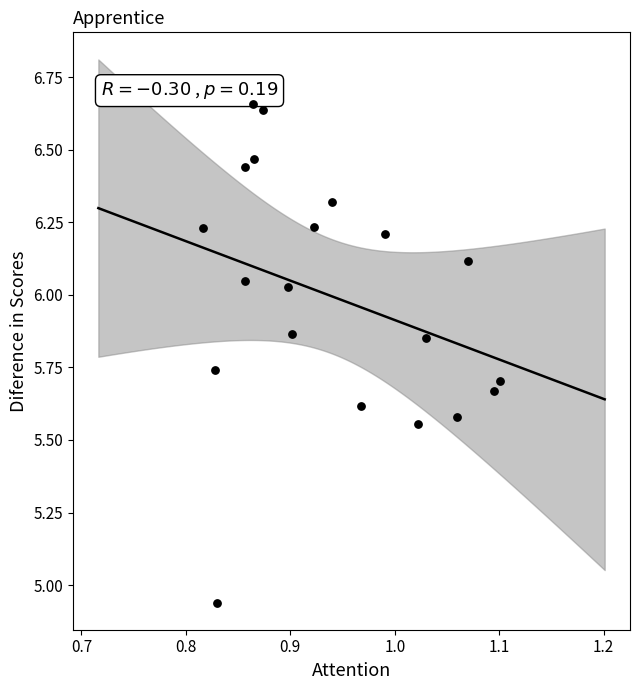

What is the range of X values (max minus min)?

0.3